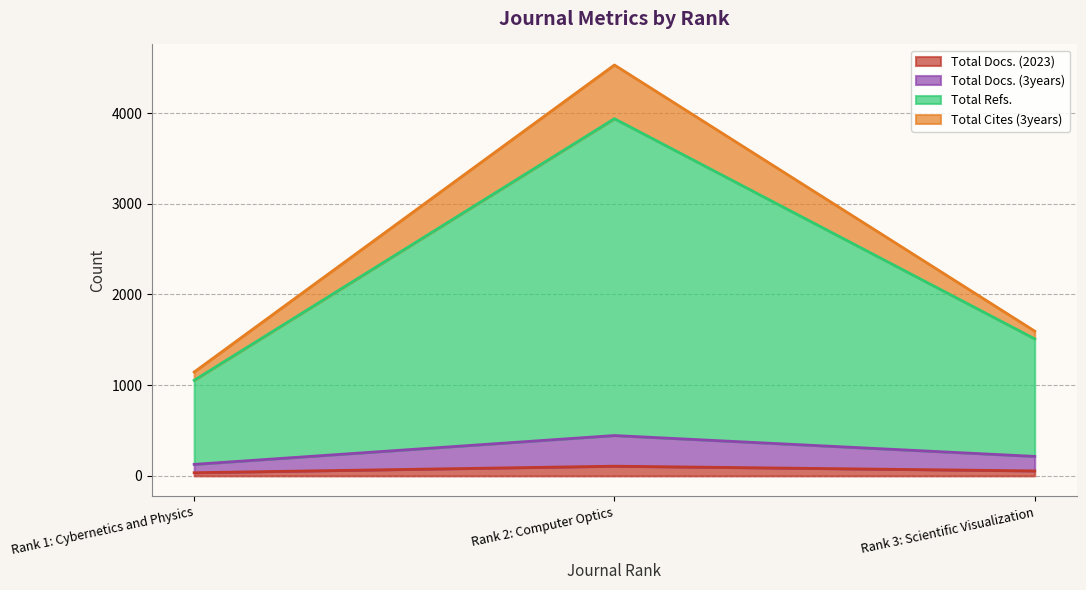

Does the chart have visible grid lines?

Yes